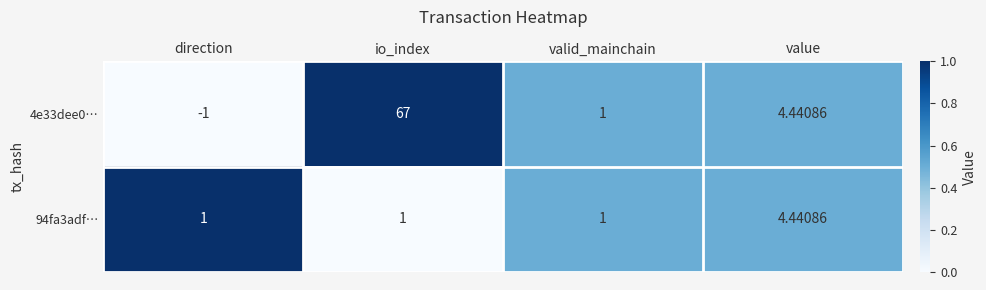

Which category has the highest value in the 94fa3adf… series?

value